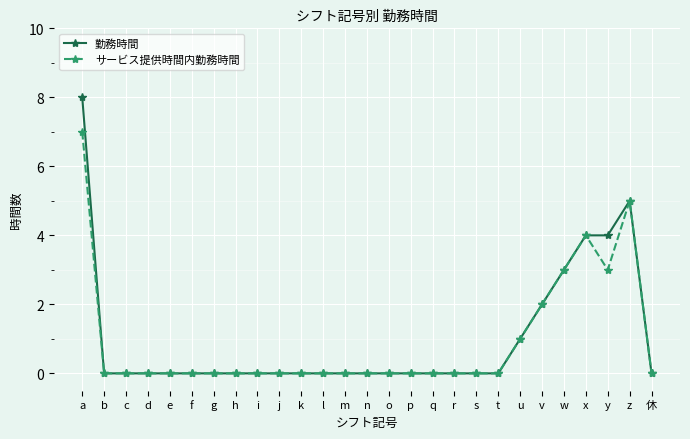

The value of サービス提供時間内勤務時間 at k is 2. True or false?

False